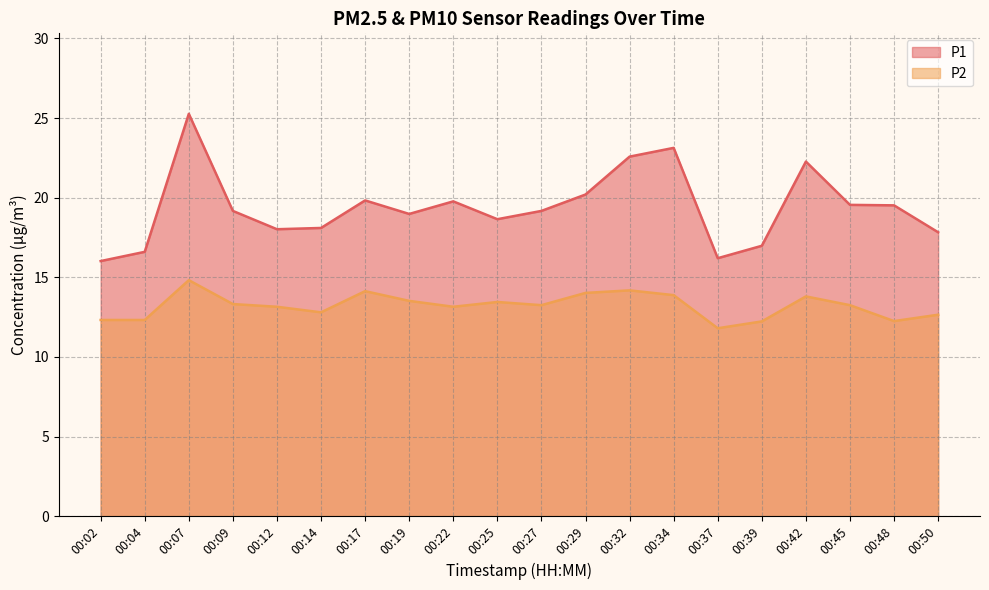

What is the sum of the P2 values at 00:19 and 00:29?

27.5